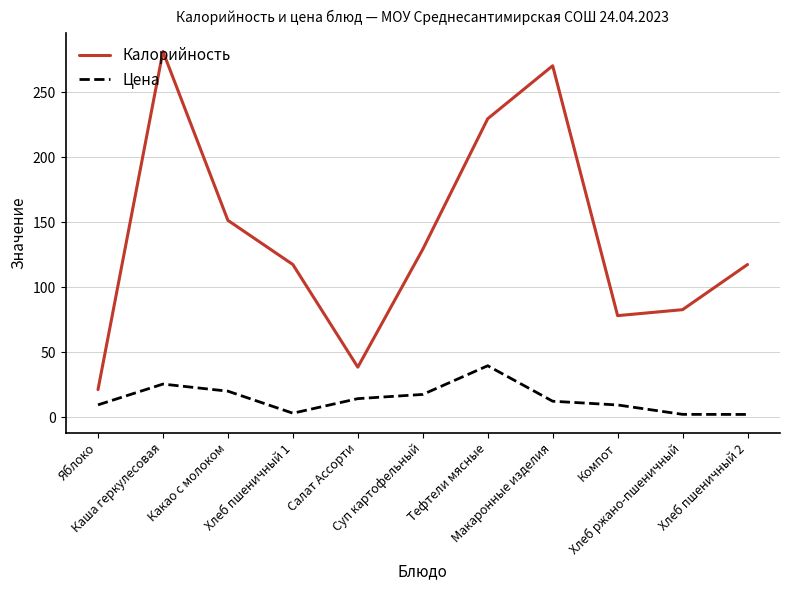

True or false: Калорийность has a value of 129.2 at Суп картофельный.

True